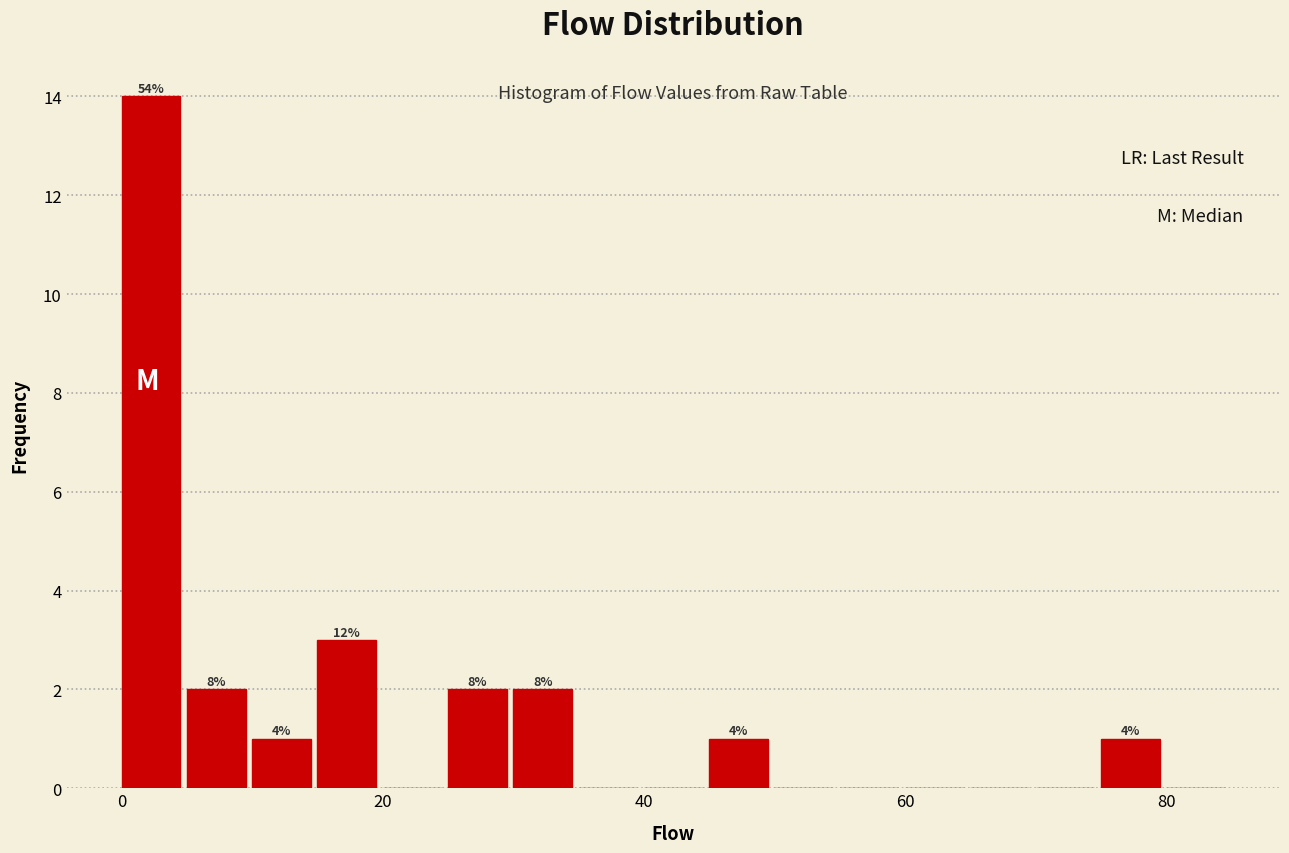

Read against the x-axis, roughly where is the centre of the tallest bar?

2